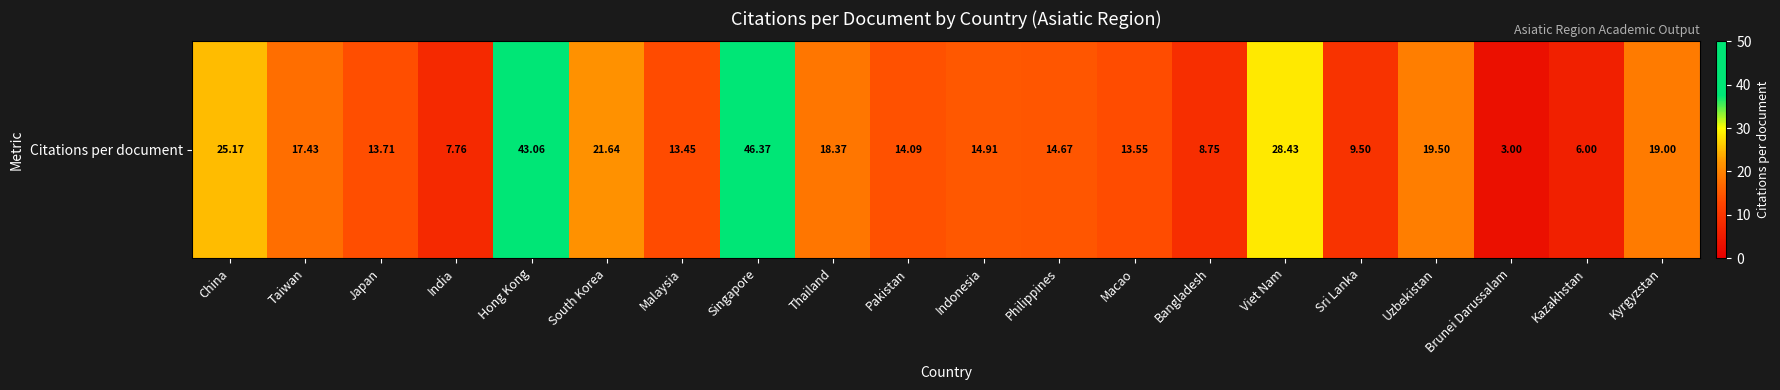

What is the greatest value displayed?

46.4